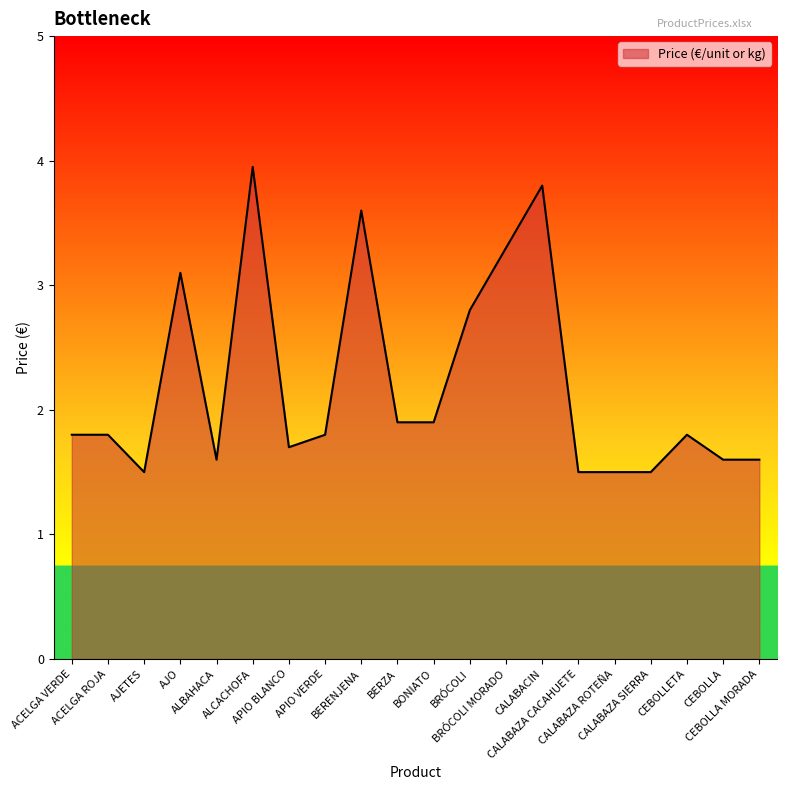

Reading right to left, transcribe all the data shown in this chart.

CEBOLLA MORADA=1.6	CEBOLLA=1.6	CEBOLLETA=1.8	CALABAZA SIERRA=1.5	CALABAZA ROTEÑA=1.5	CALABAZA CACAHUETE=1.5	CALABACIN=3.8	BRÓCOLI MORADO=3.3	BRÓCOLI=2.8	BONIATO=1.9	BERZA=1.9	BERENJENA=3.6	APIO VERDE=1.8	APIO BLANCO=1.7	ALCACHOFA=4.0	ALBAHACA=1.6	AJO=3.1	AJETES=1.5	ACELGA ROJA=1.8	ACELGA VERDE=1.8